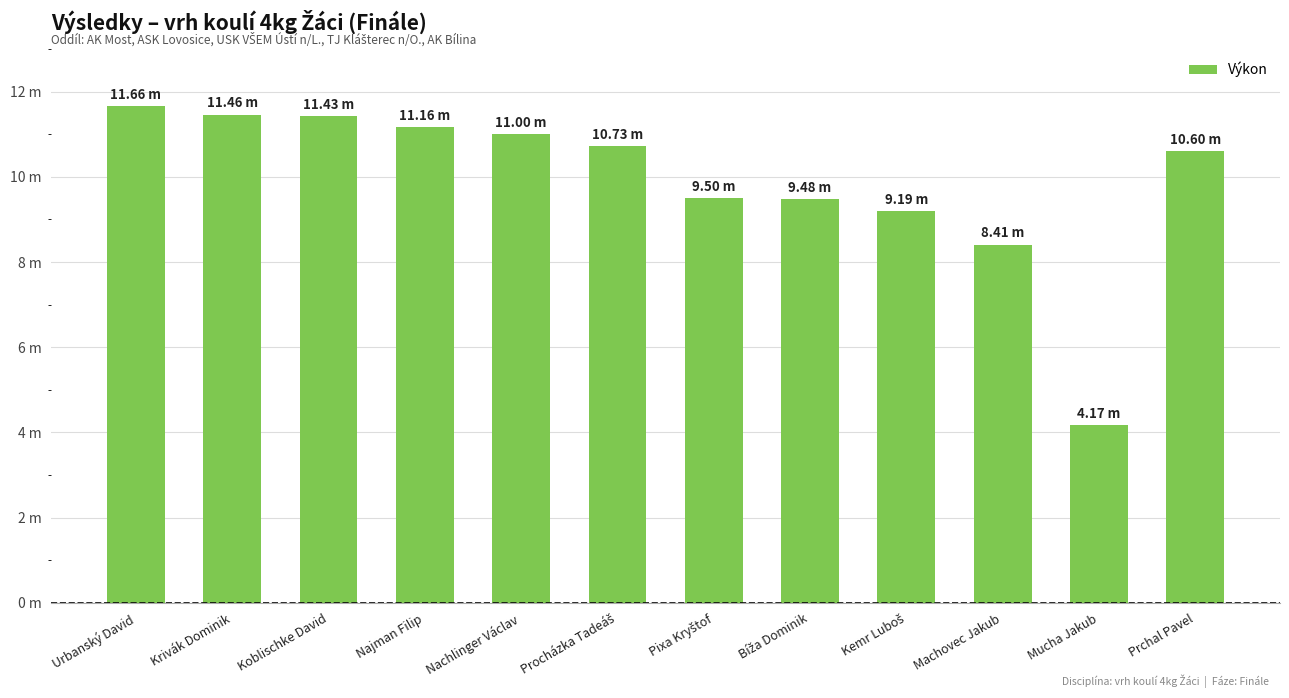

Are the bars horizontal?

No